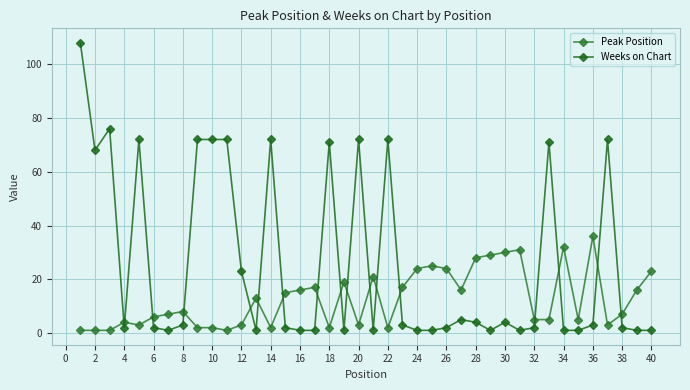

Count the number of categories in the chart.

40